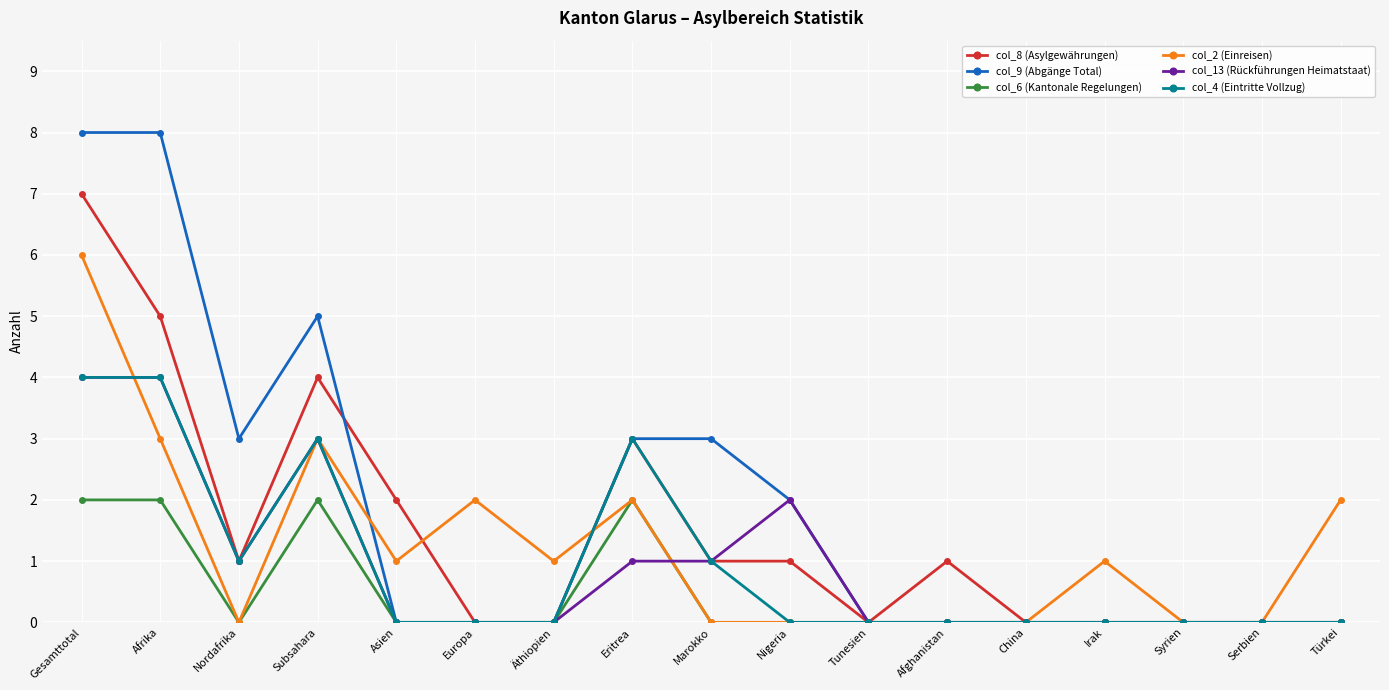

Where is the first local maximum for col_2 (Einreisen)?

Subsahara